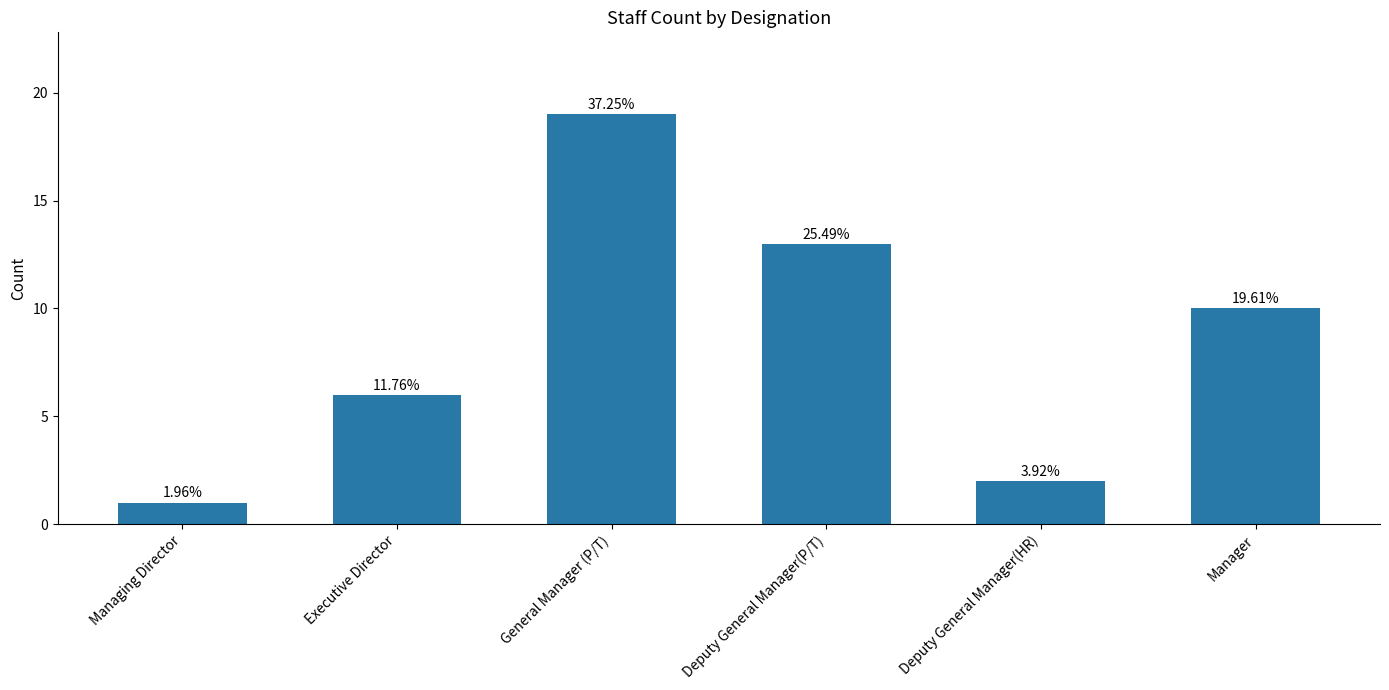

What is the change in value from General Manager (P/T) to Manager?

-9